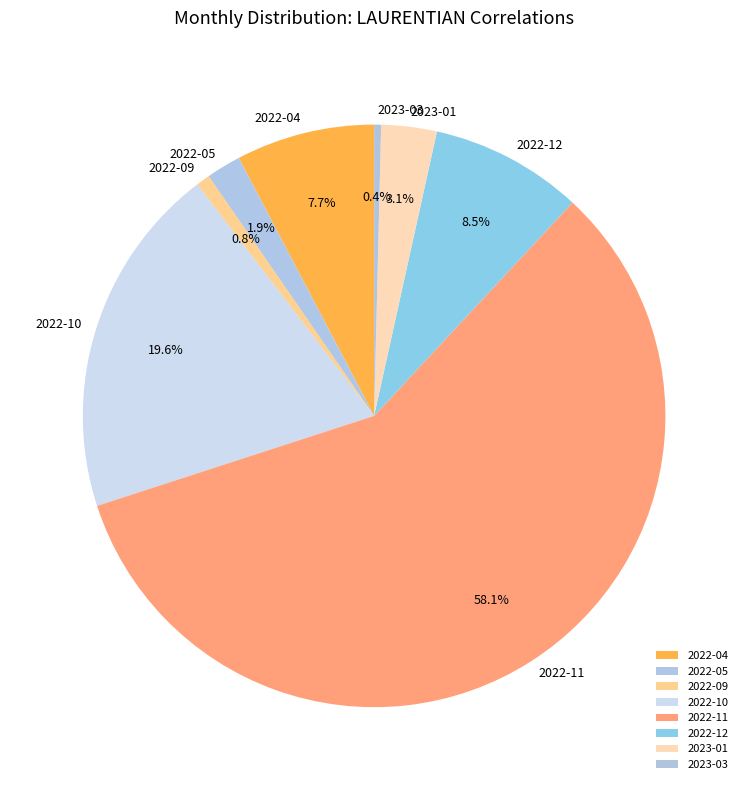

How many slices are in this pie chart?

8